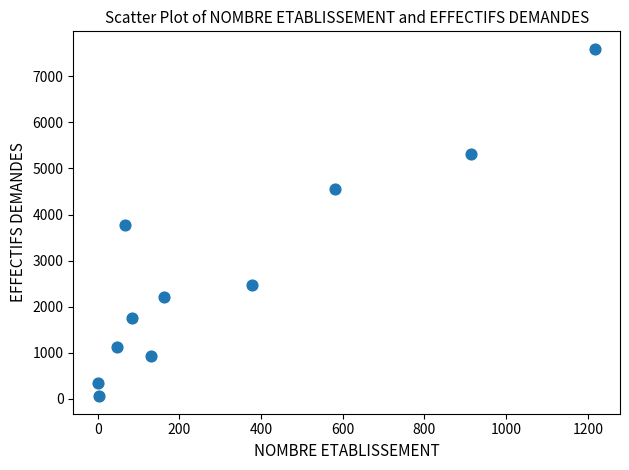

What is the range of Y values (max minus min)?

7543